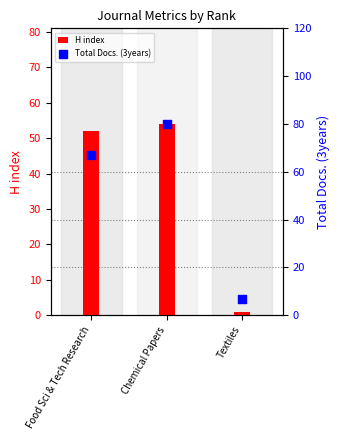

Which series reaches the minimum Y coordinate?

H index